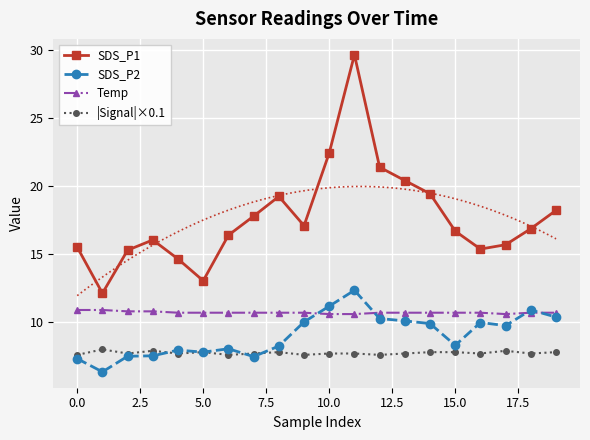

True or false: |Signal|×0.1 and SDS_P1 cross at least once.

False